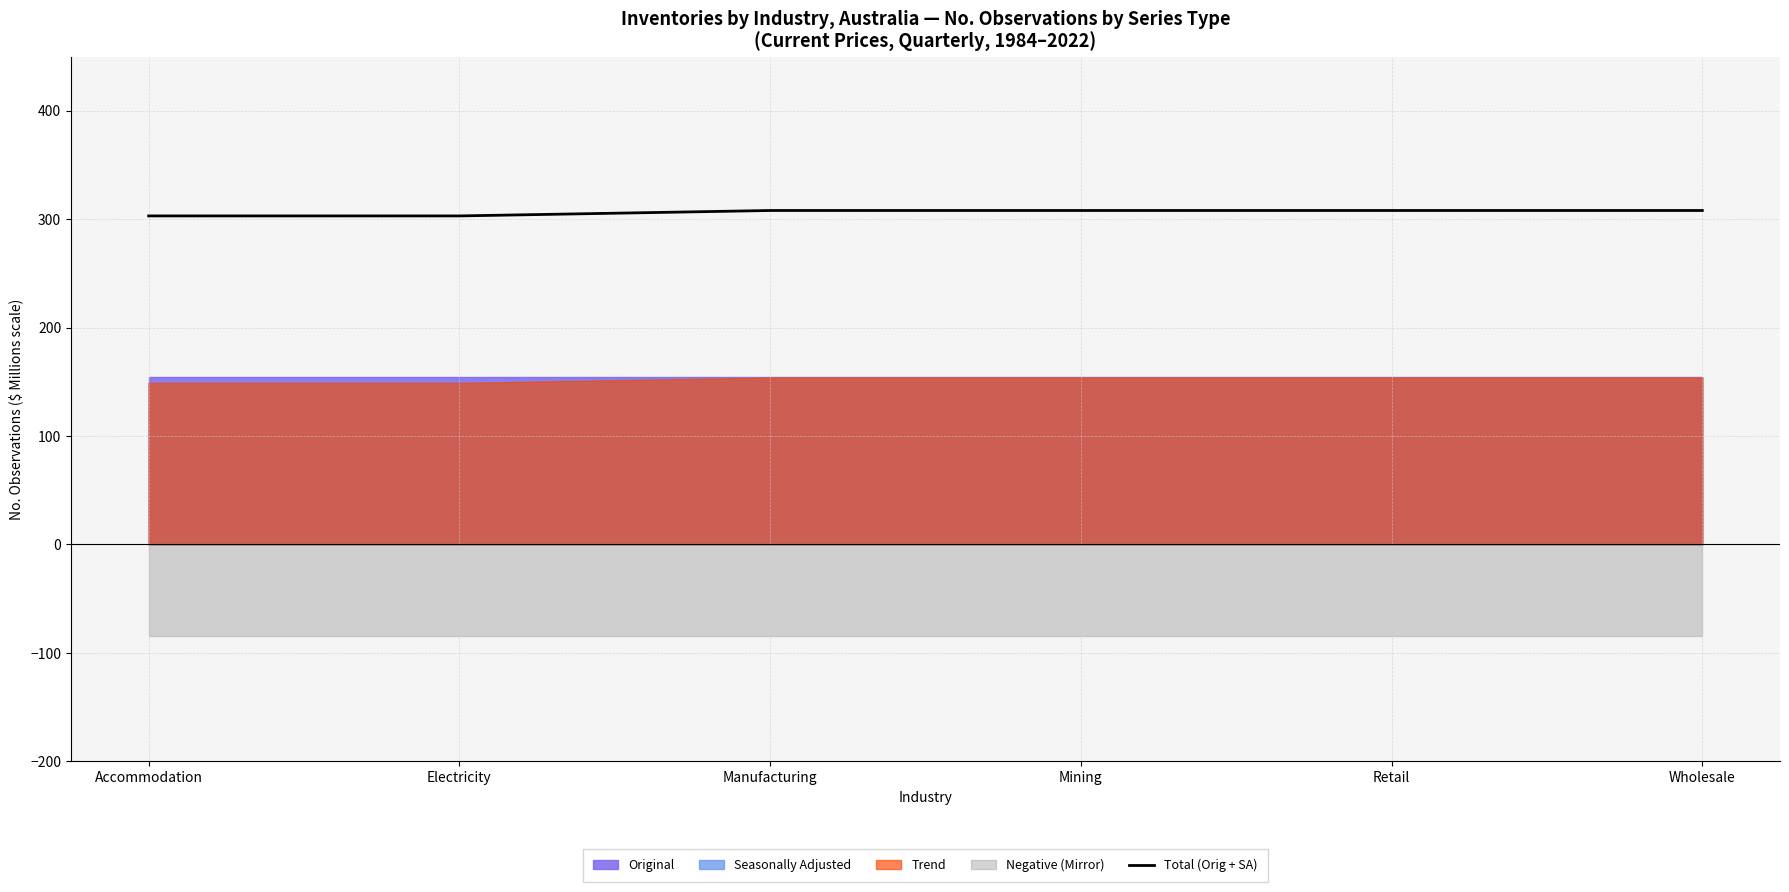

The chart shows a value of 427 at Wholesale. True or false?

False